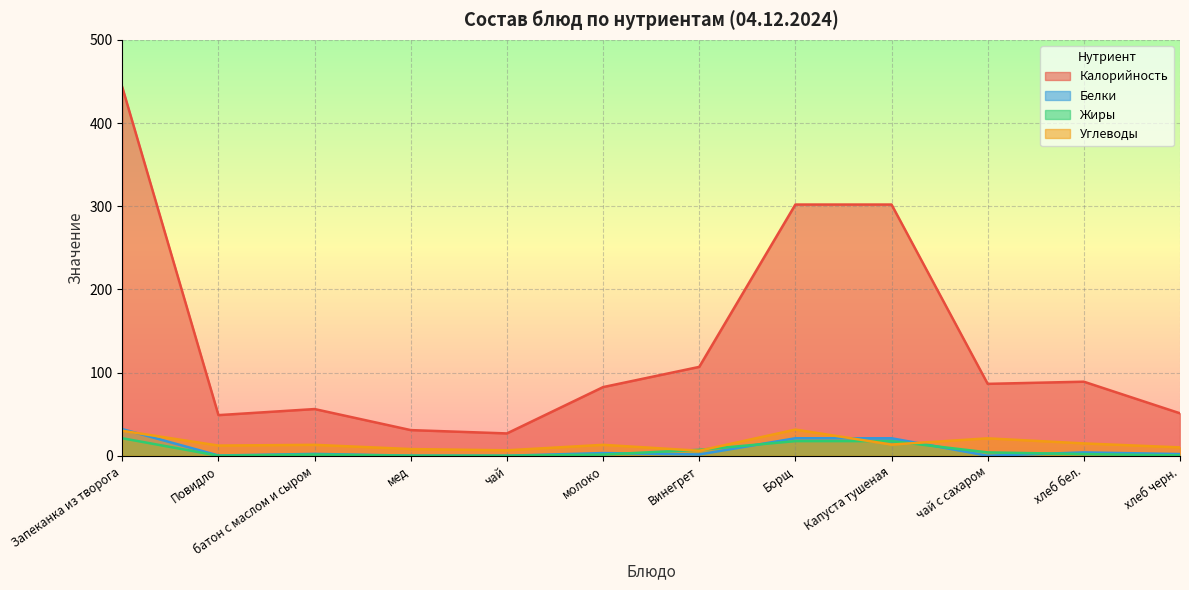

Which series has the largest total across all categories?

Калорийность